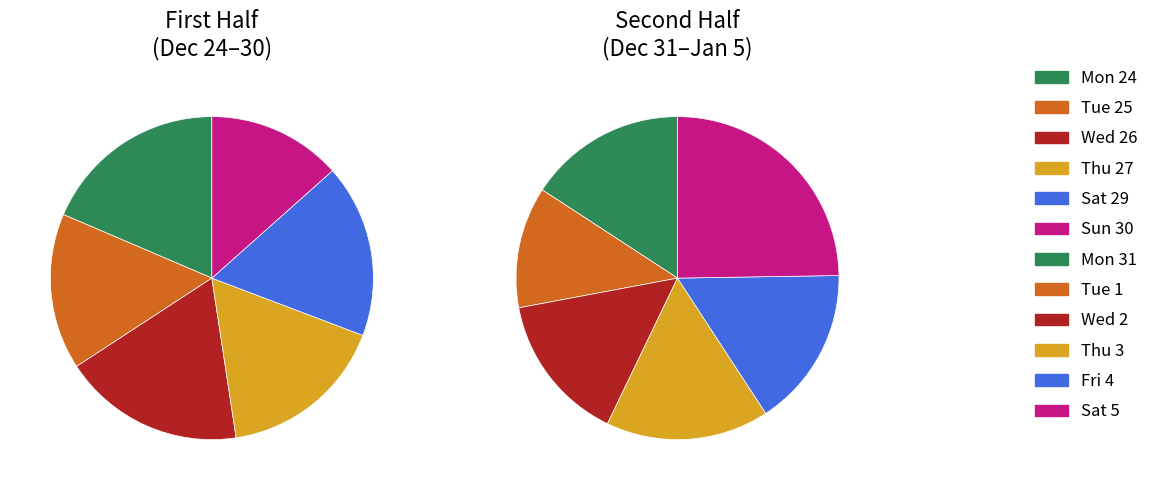

What is the smallest slice in the pie chart?

Tue 1